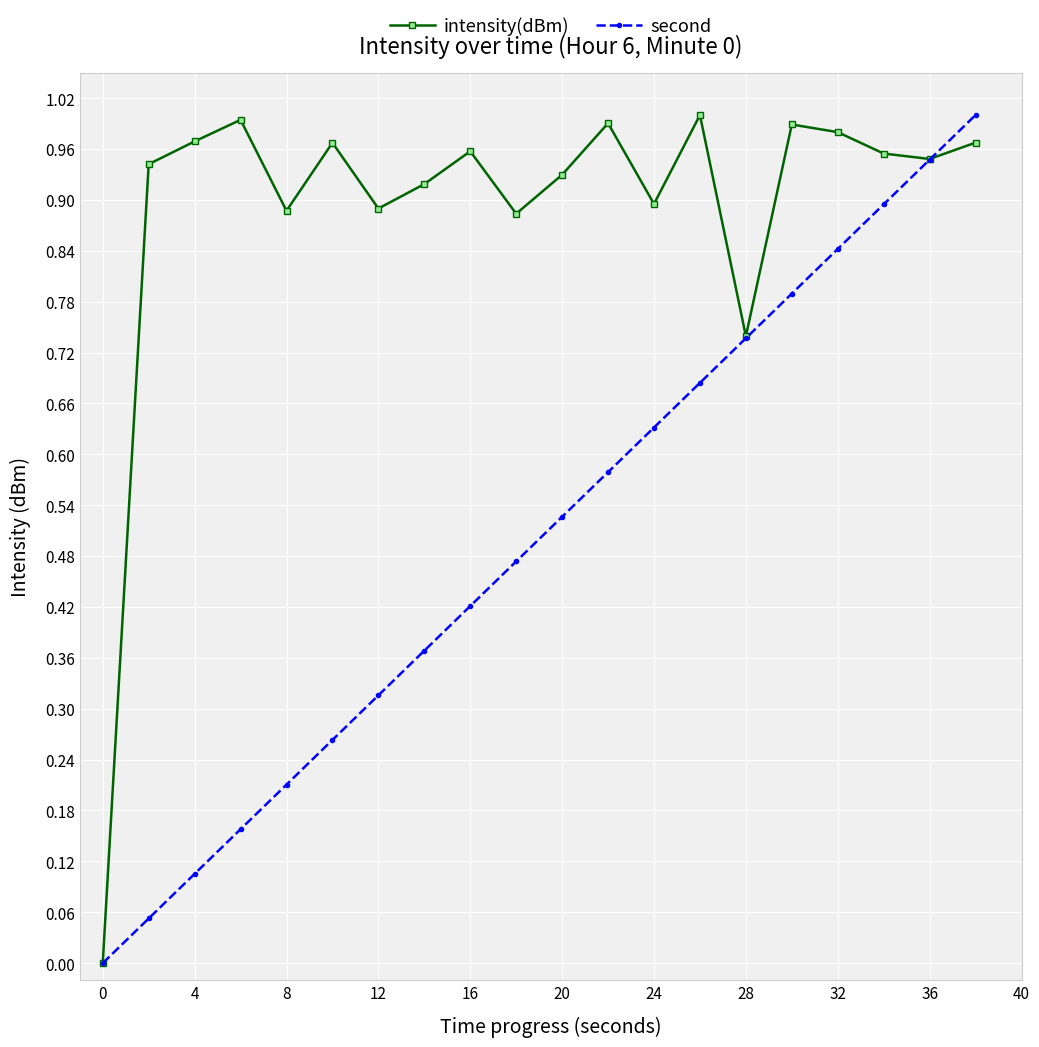

Rank the series by their average value, from highest to lowest.

intensity(dBm), second